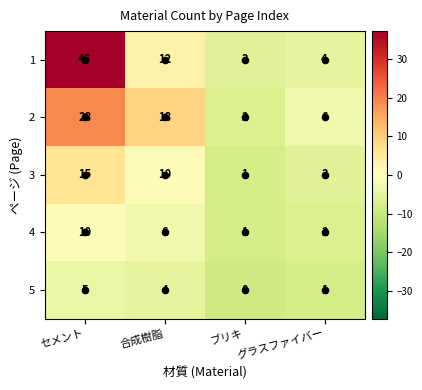

Count the number of data series in this chart.

5